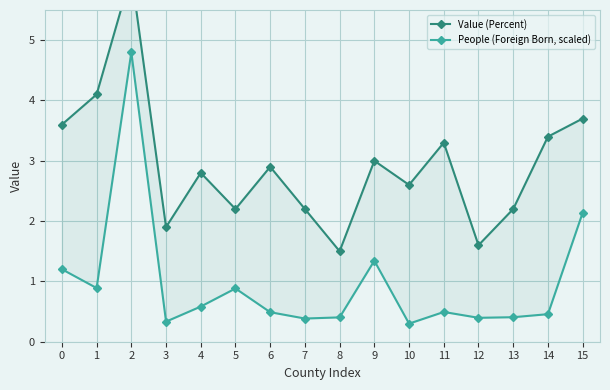

Does the chart display data point markers on the line(s)?

Yes